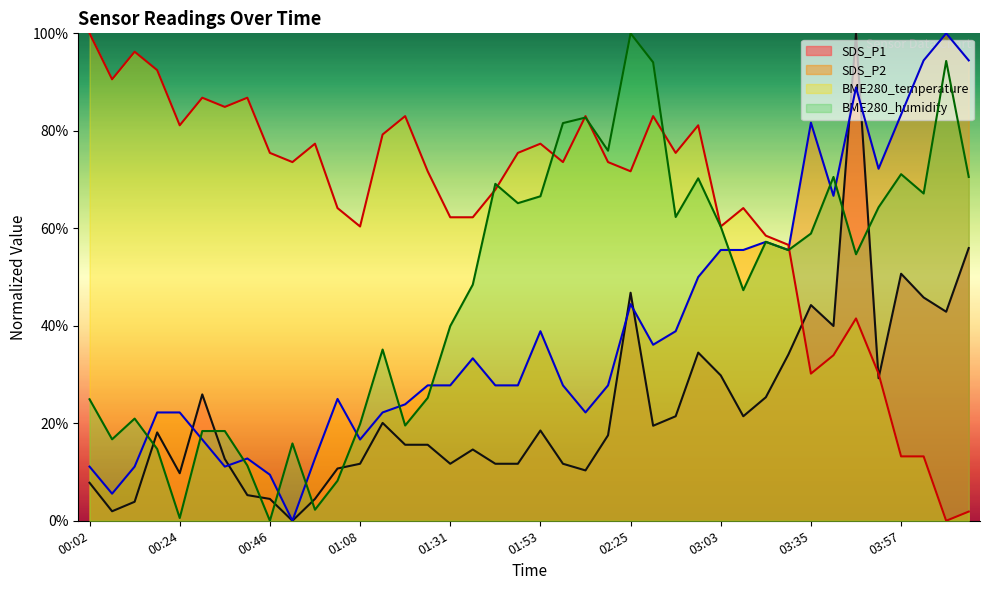

Which series has the largest total across all categories?

BME280_temperature